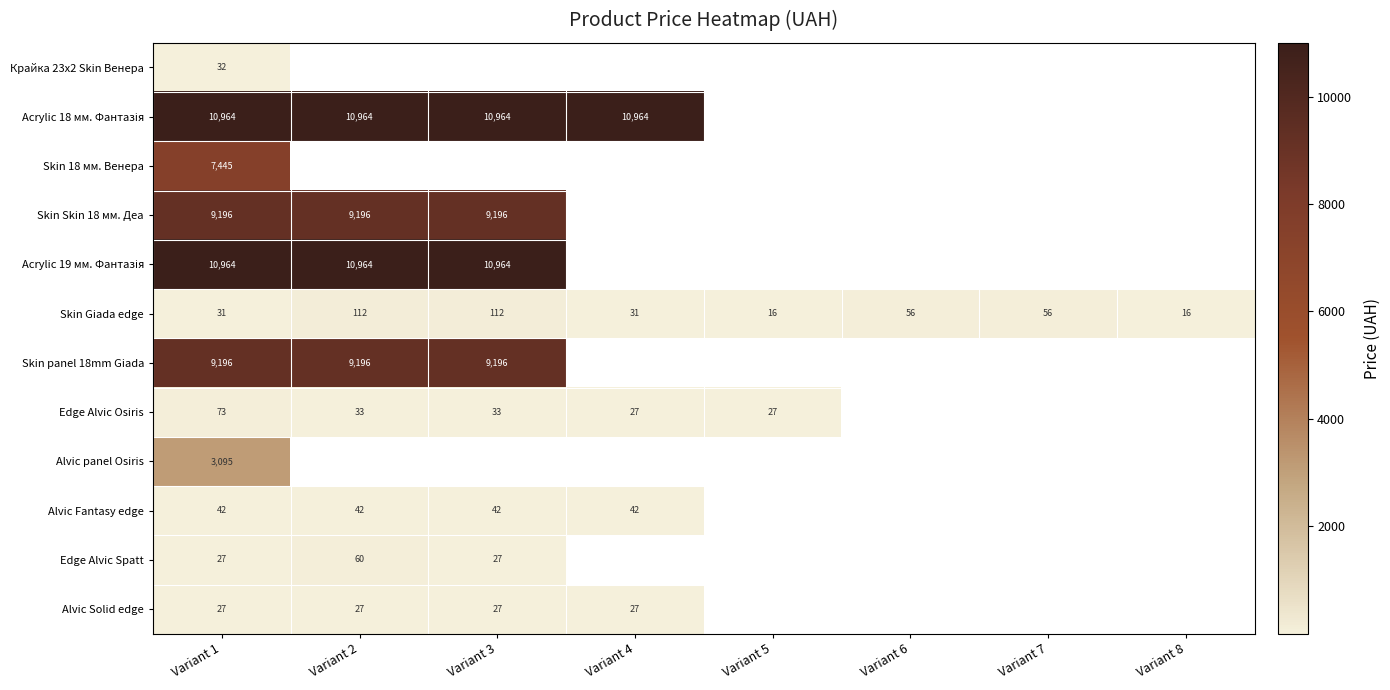

What is the difference between the Skin Giada edge values at Variant 6 and Variant 2?

56